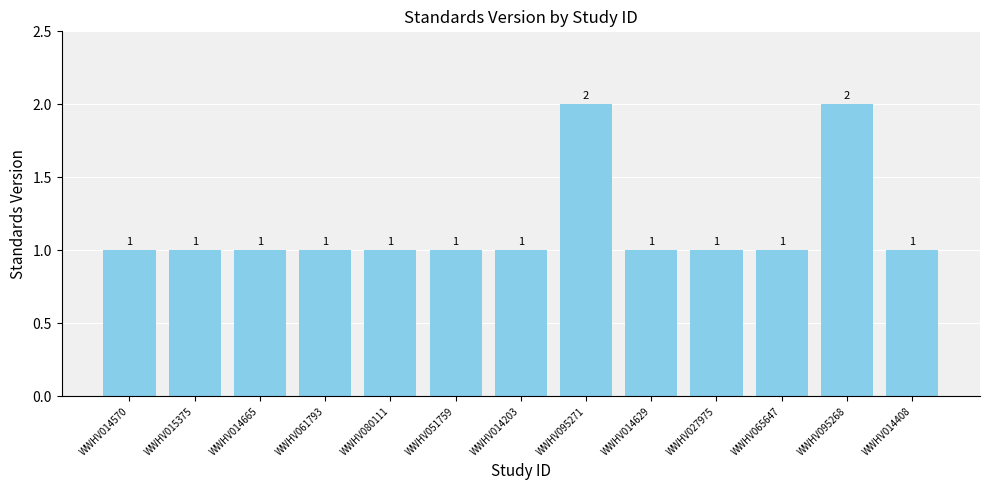

The chart shows a value of 0 at WWHV095271. True or false?

False